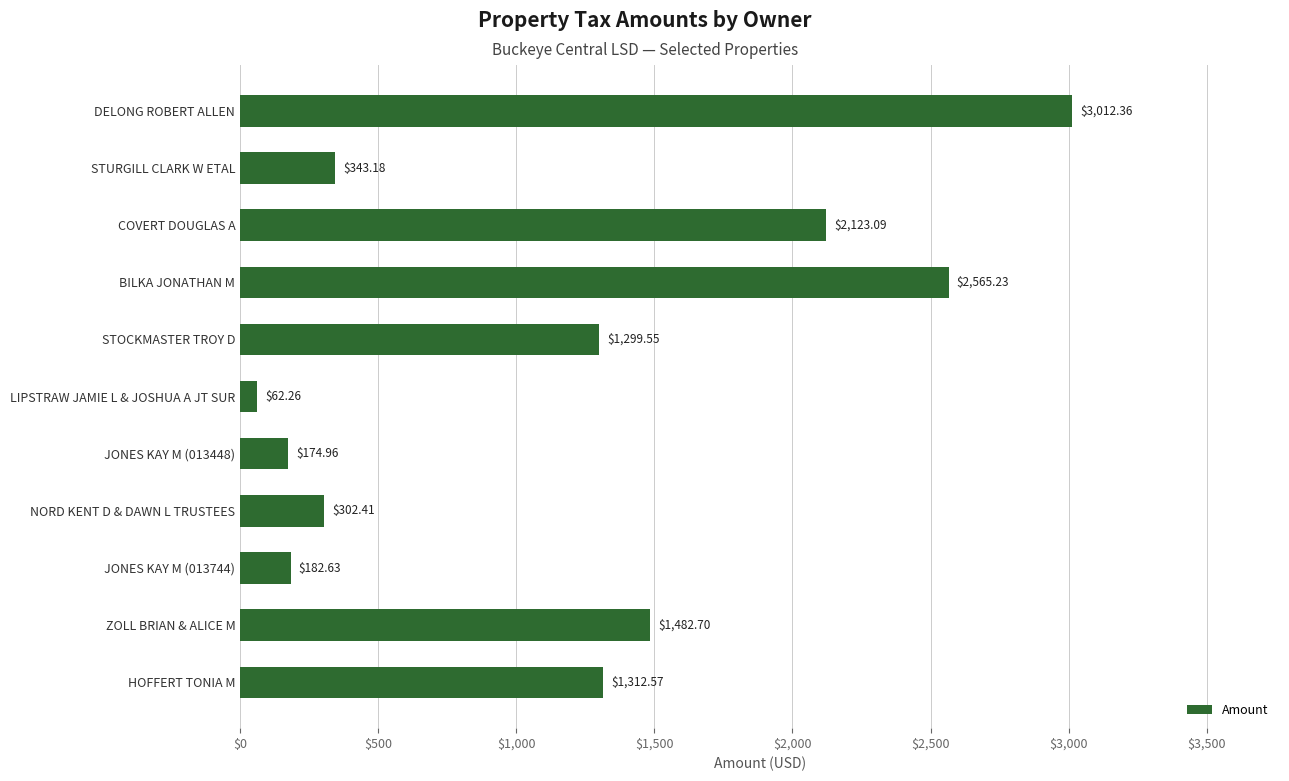

Rank the categories by value from highest to lowest.

DELONG ROBERT ALLEN, BILKA JONATHAN M, COVERT DOUGLAS A, ZOLL BRIAN & ALICE M, HOFFERT TONIA M, STOCKMASTER TROY D, STURGILL CLARK W ETAL, NORD KENT D & DAWN L TRUSTEES, JONES KAY M (013744), JONES KAY M (013448), LIPSTRAW JAMIE L & JOSHUA A JT SUR